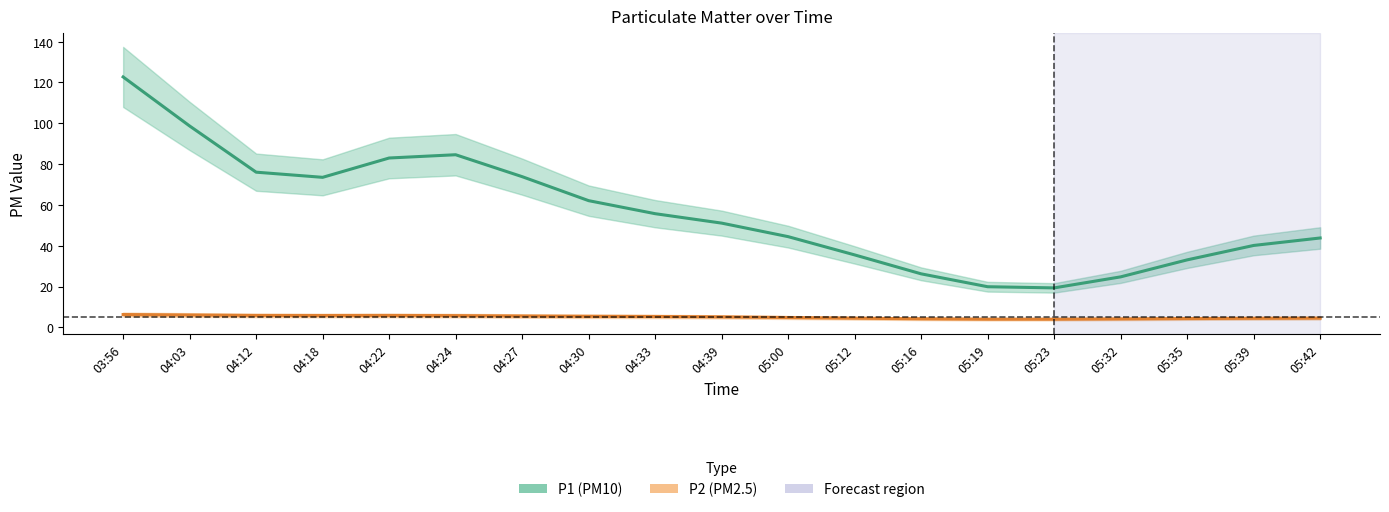

At which category is the sum across all series the highest?

03:56